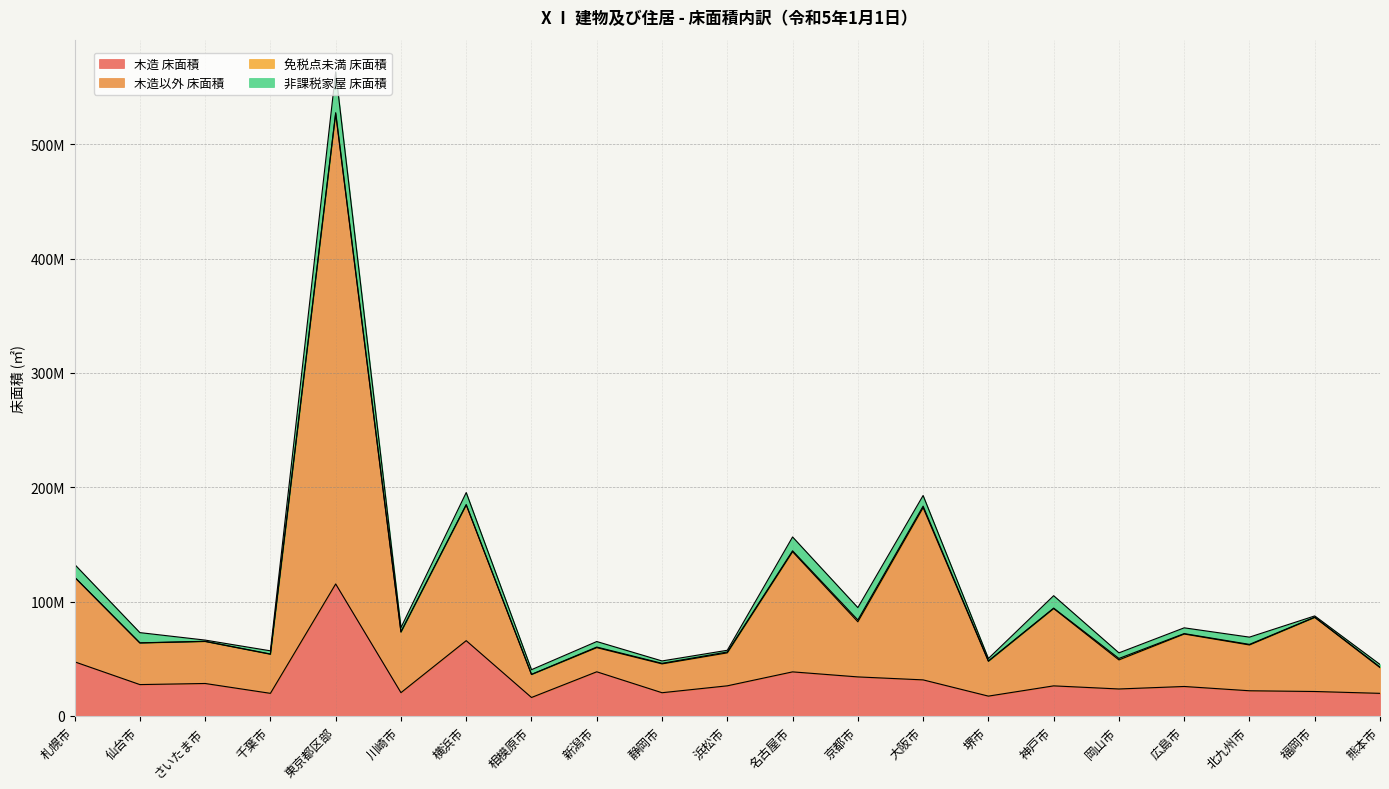

Does the chart display data point markers on the line(s)?

No